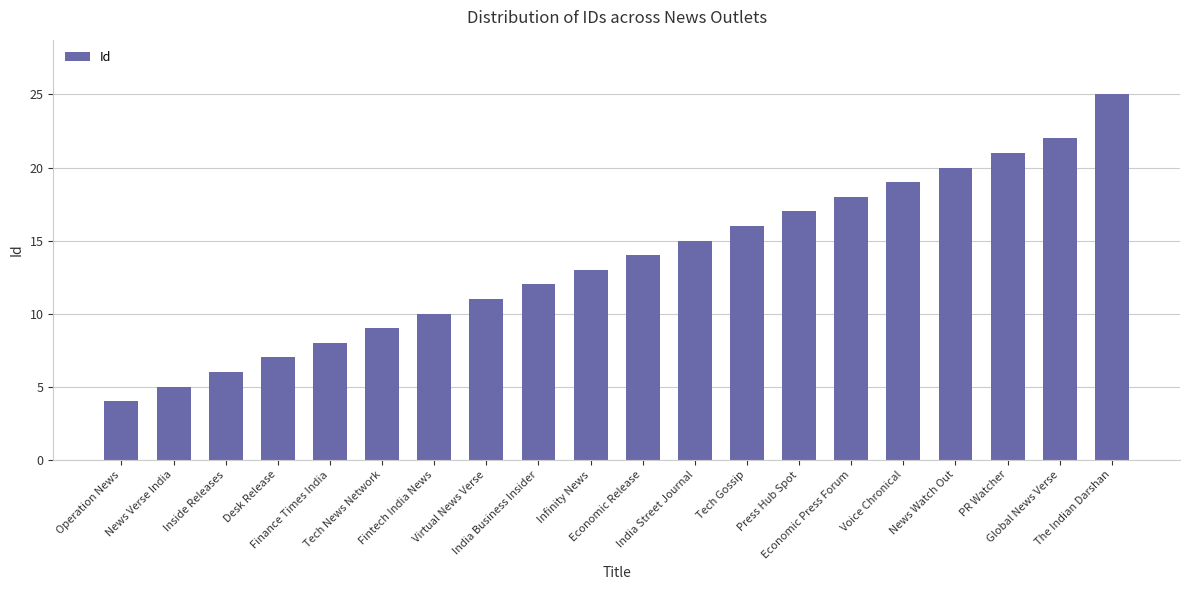

List the labels in order of value, largest first.

The Indian Darshan, Global News Verse, PR Watcher, News Watch Out, Voice Chronical, Economic Press Forum, Press Hub Spot, Tech Gossip, India Street Journal, Economic Release, Infinity News, India Business Insider, Virtual News Verse, Fintech India News, Tech News Network, Finance Times India, Desk Release, Inside Releases, News Verse India, Operation News